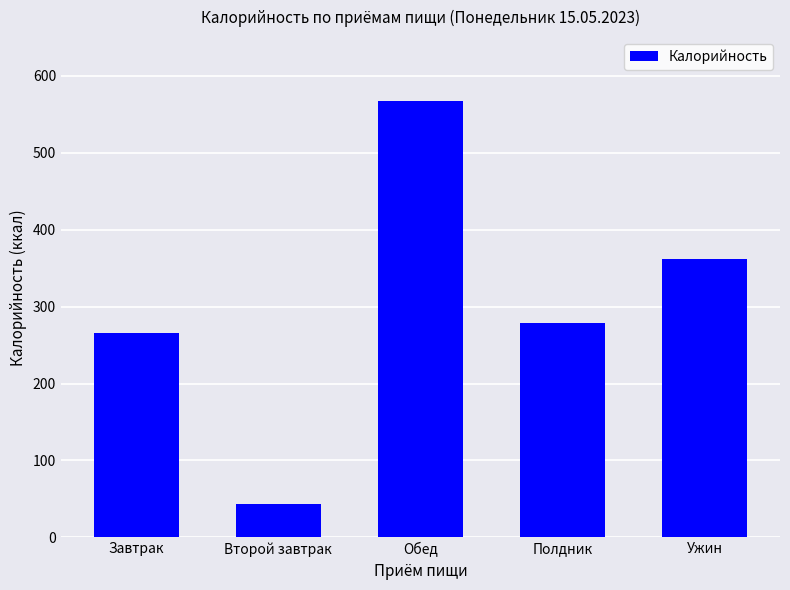

At which label does the data first exceed 278?

Обед